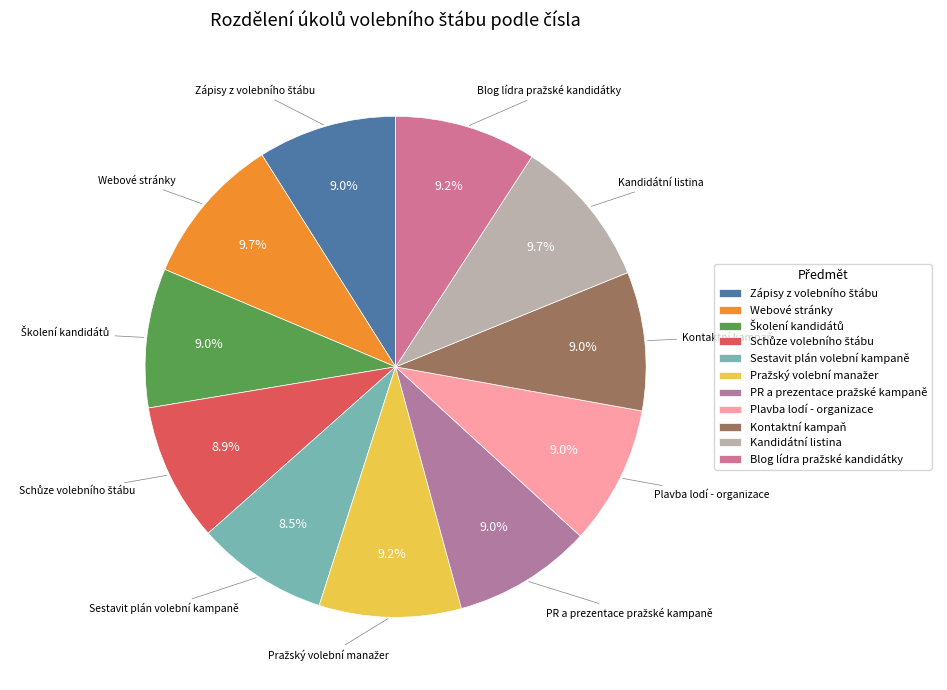

What percentage do Kontaktní kampaň and Kandidátní listina together represent?

18.7%